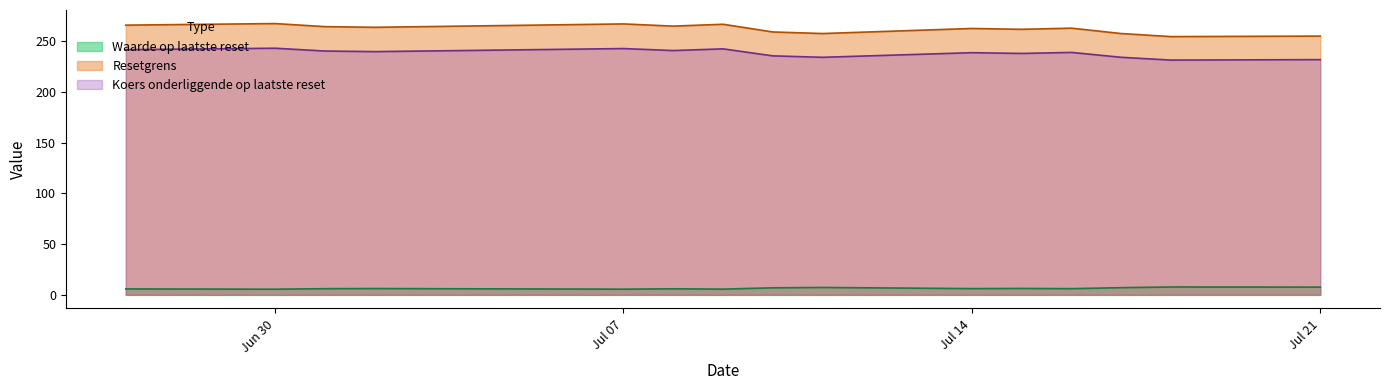

True or false: Koers onderliggende op laatste reset has a value of 242.8 at Jun 30.

True